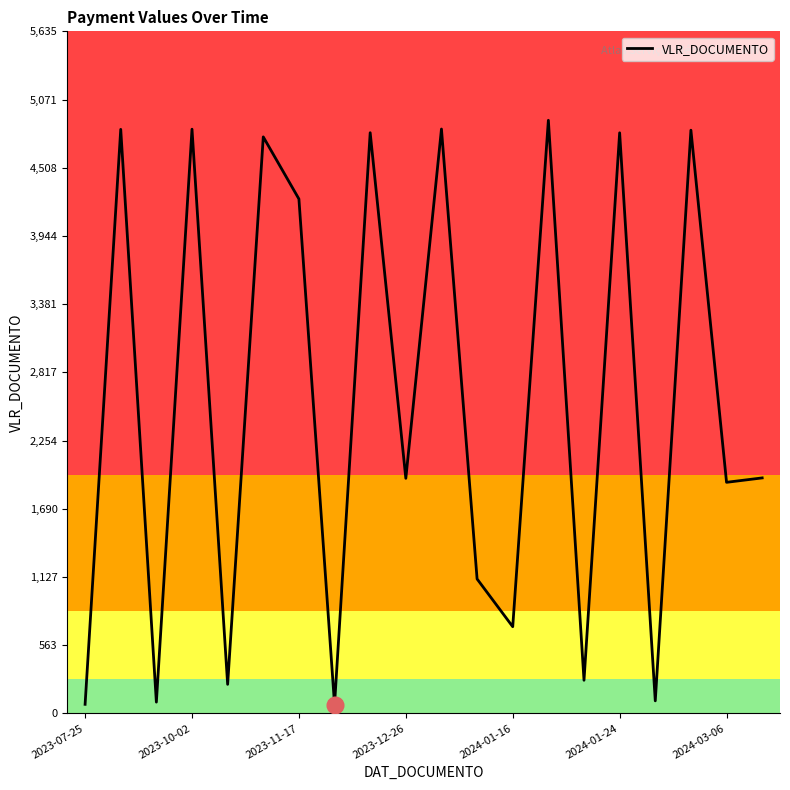

What is the difference between the maximum and minimum values?

4827.9